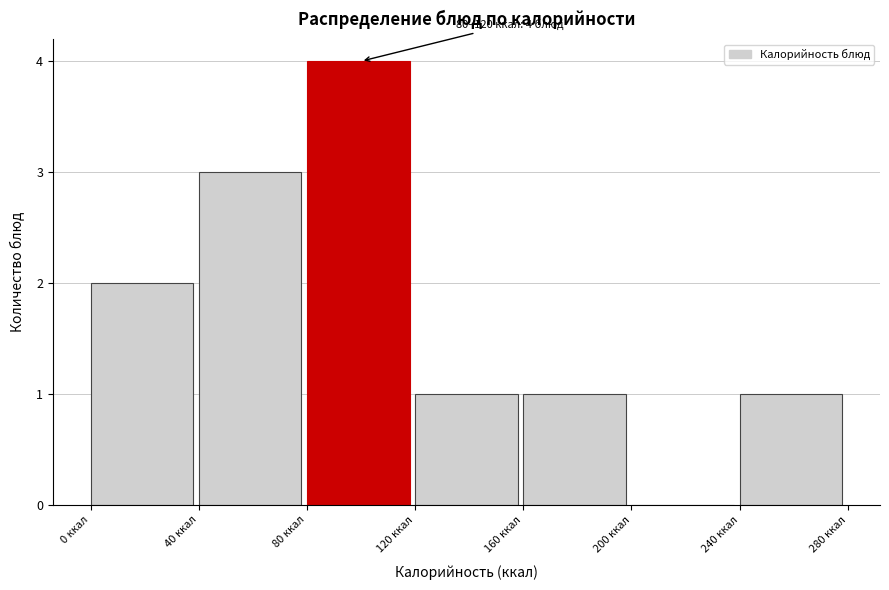

Over which range of the x-axis is the bar tallest?

80 to 120